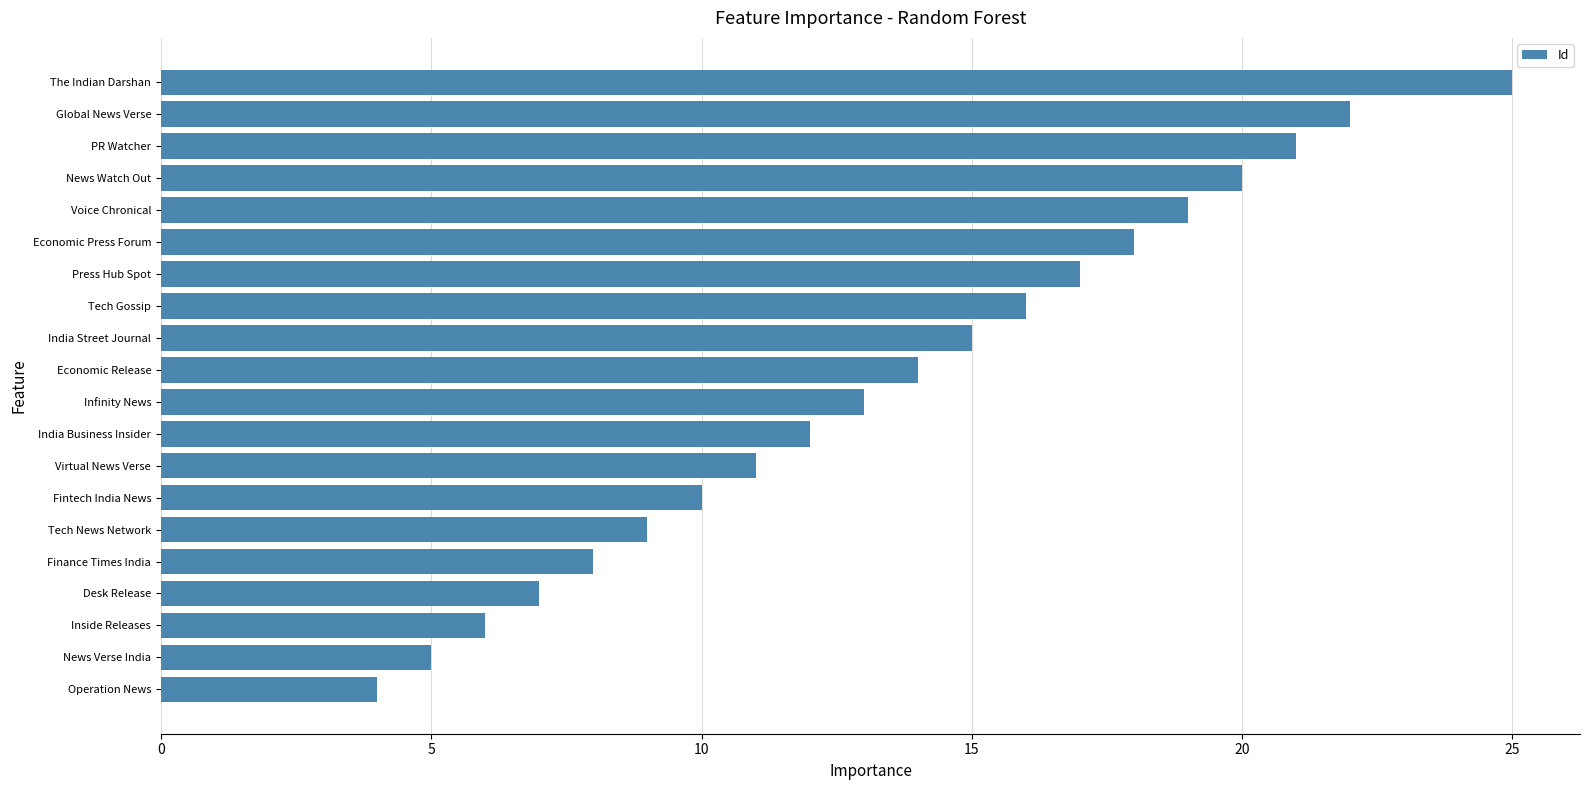

Between India Business Insider and Tech Gossip, which is larger?

Tech Gossip